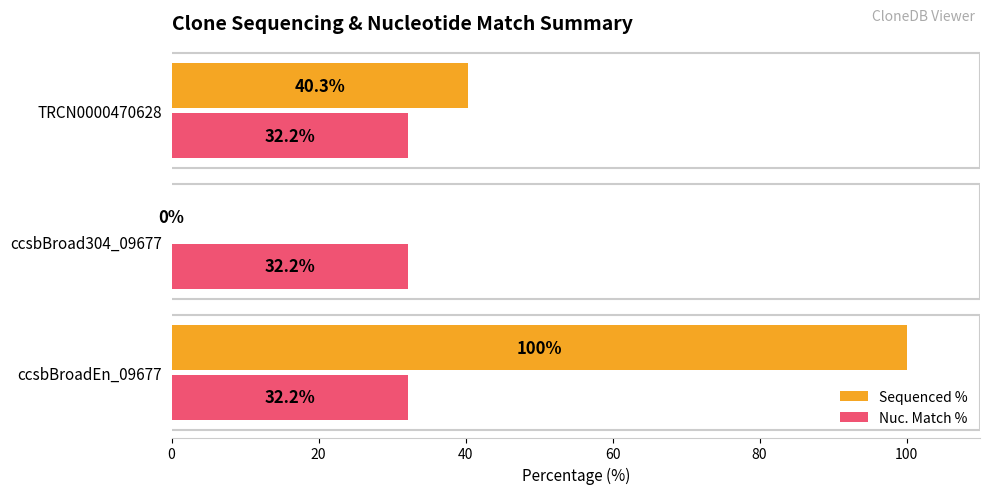

What are all the series names shown in the legend?

Sequenced %, Nuc. Match %